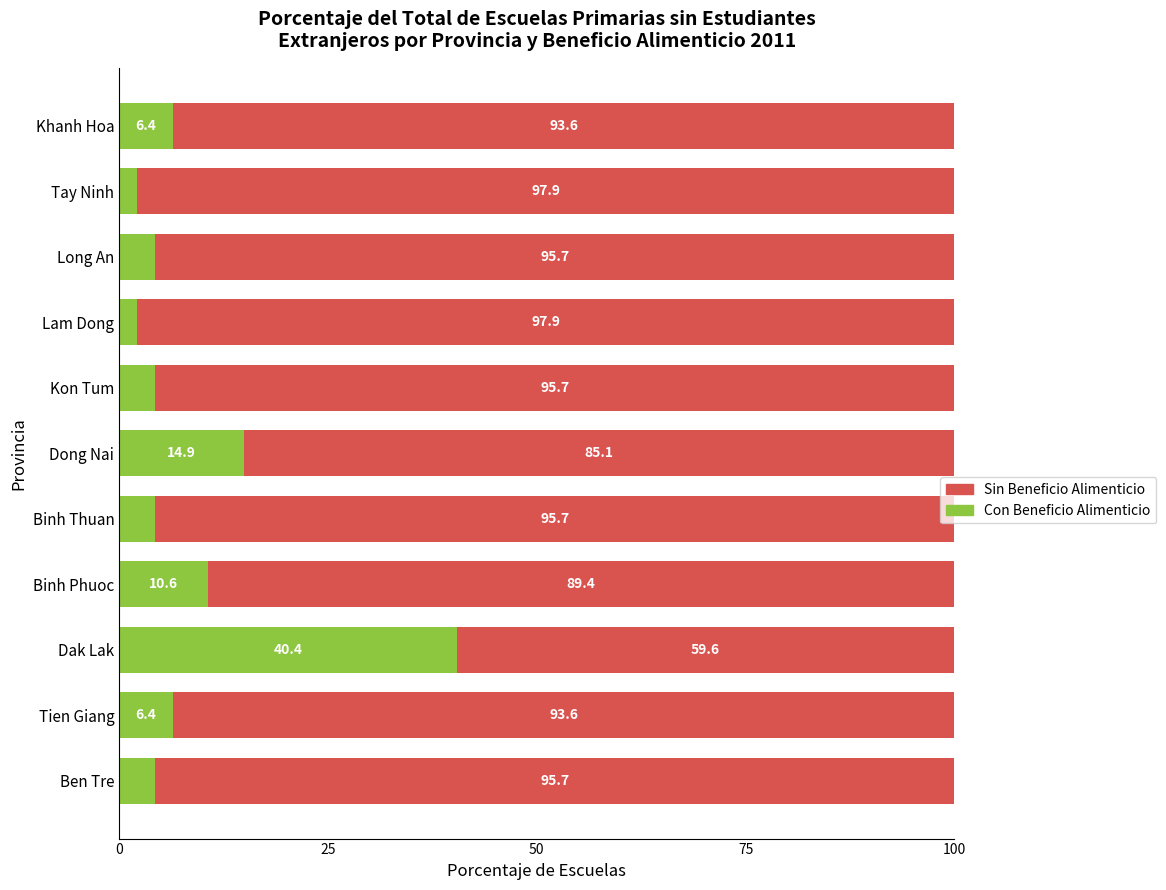

What is the total value across all series at Long An?

100.0